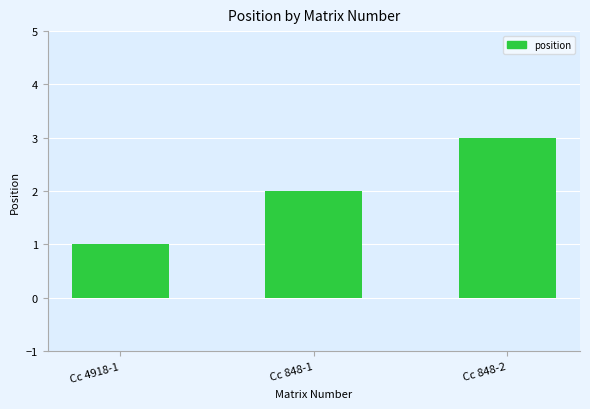

Where is the data nearest to the value 2?

Cc 848-1